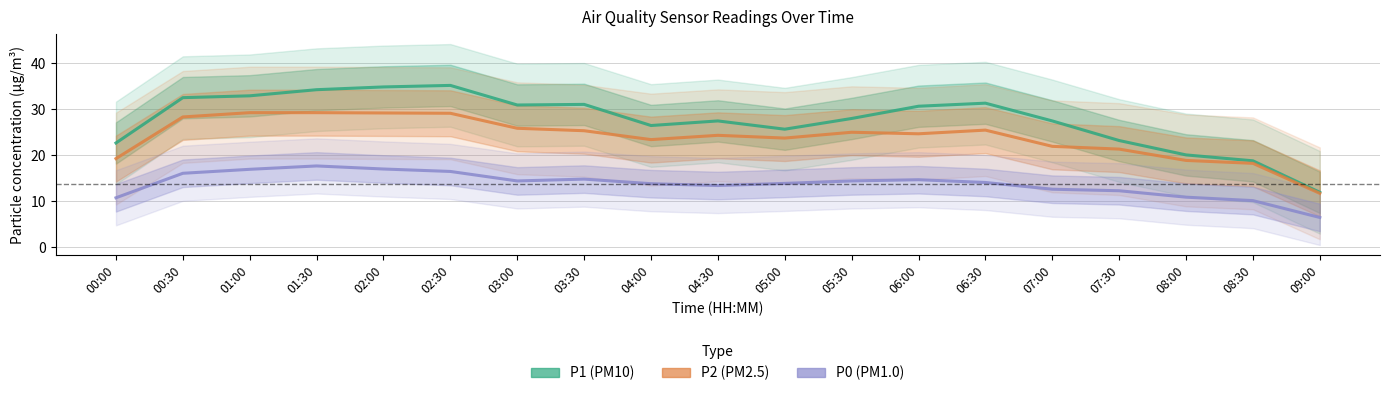

Rank the series by their average value, from highest to lowest.

P1, P2, P0